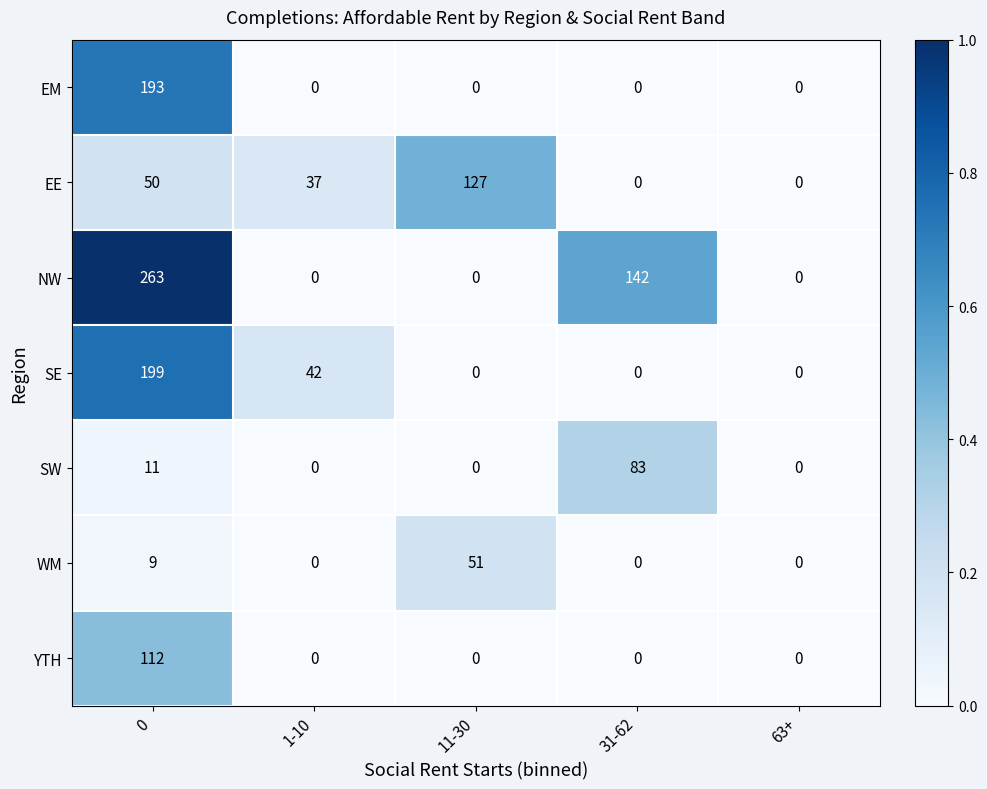

Rank the series by their maximum value, from lowest to highest.

WM, SW, YTH, EE, EM, SE, NW